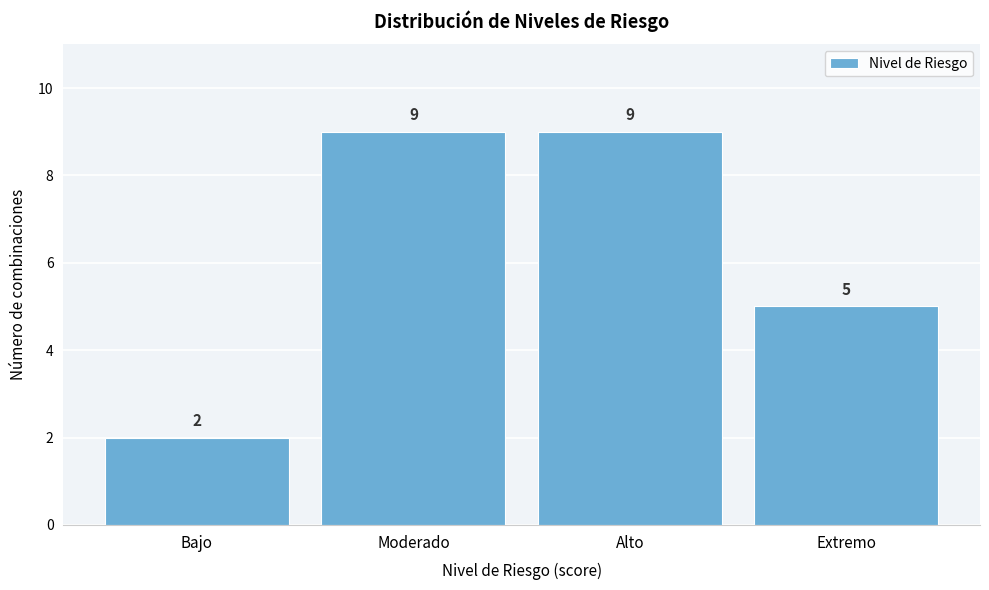

Reading left to right, extract all data points from this chart.

2	9	9	5